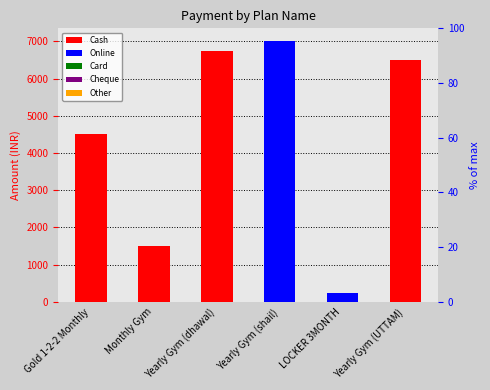

Rank the series by their maximum value, from highest to lowest.

Online, Cash, Card, Cheque, Other